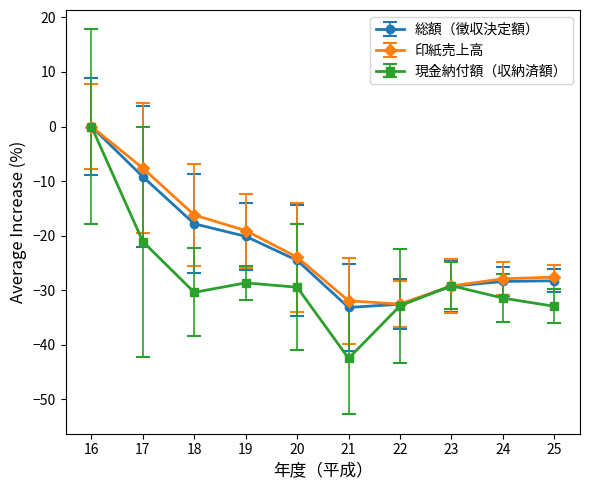

Which series has the largest total across all categories?

印紙売上高